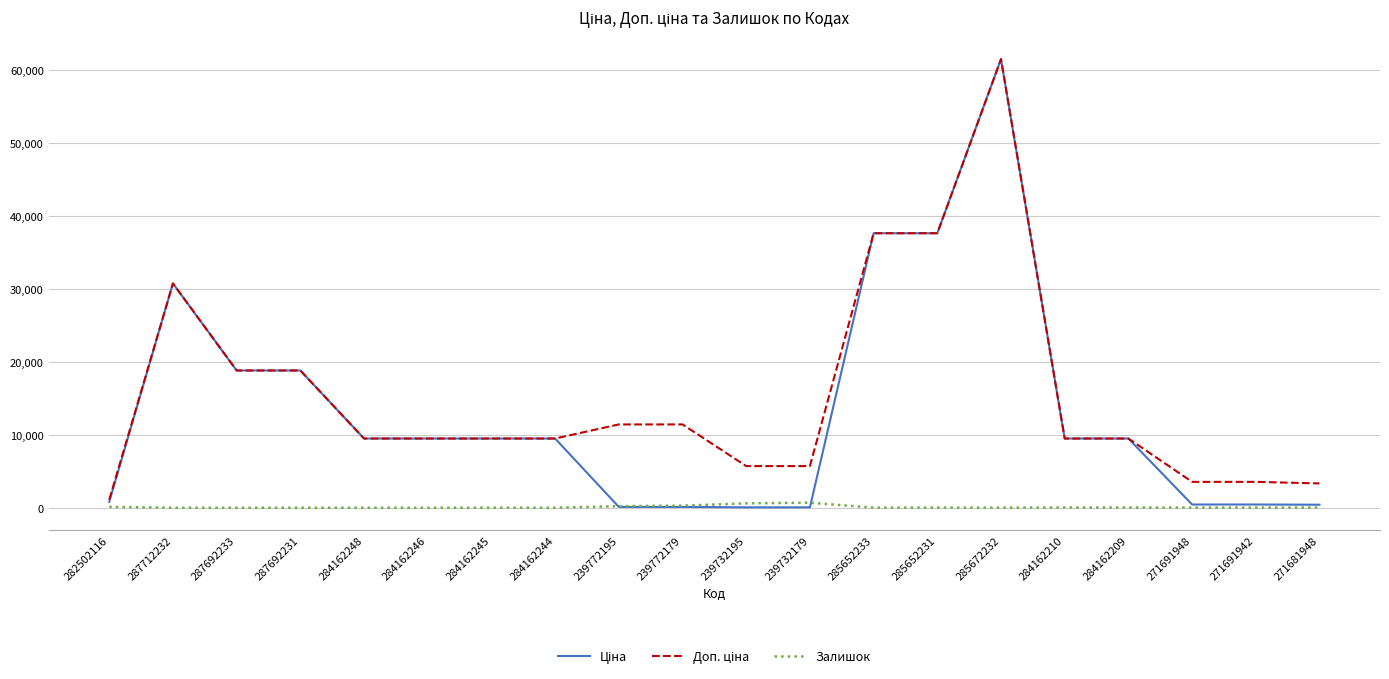

What is the maximum value shown in the chart?

61434.3